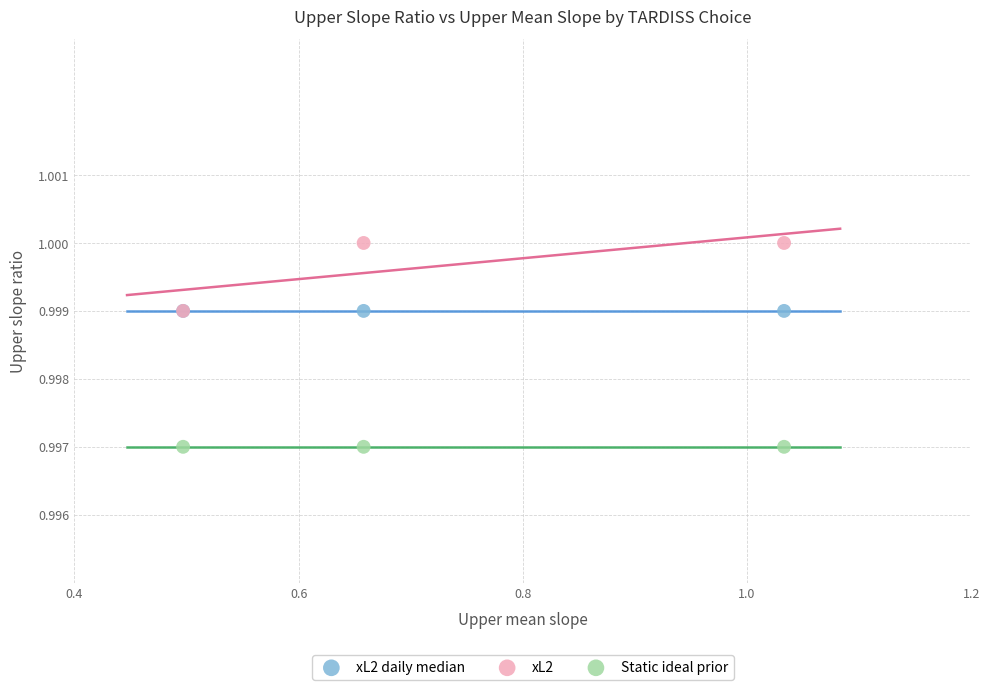

What are all the series names shown in the legend?

xL2 daily median, xL2, Static ideal prior